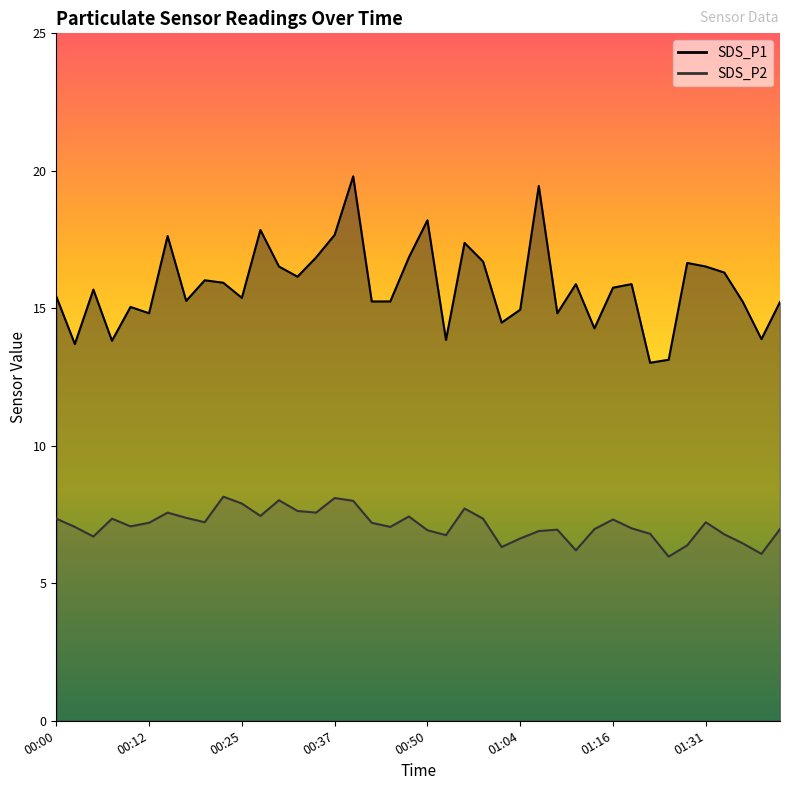

True or false: SDS_P1 and SDS_P2 cross at least once.

False